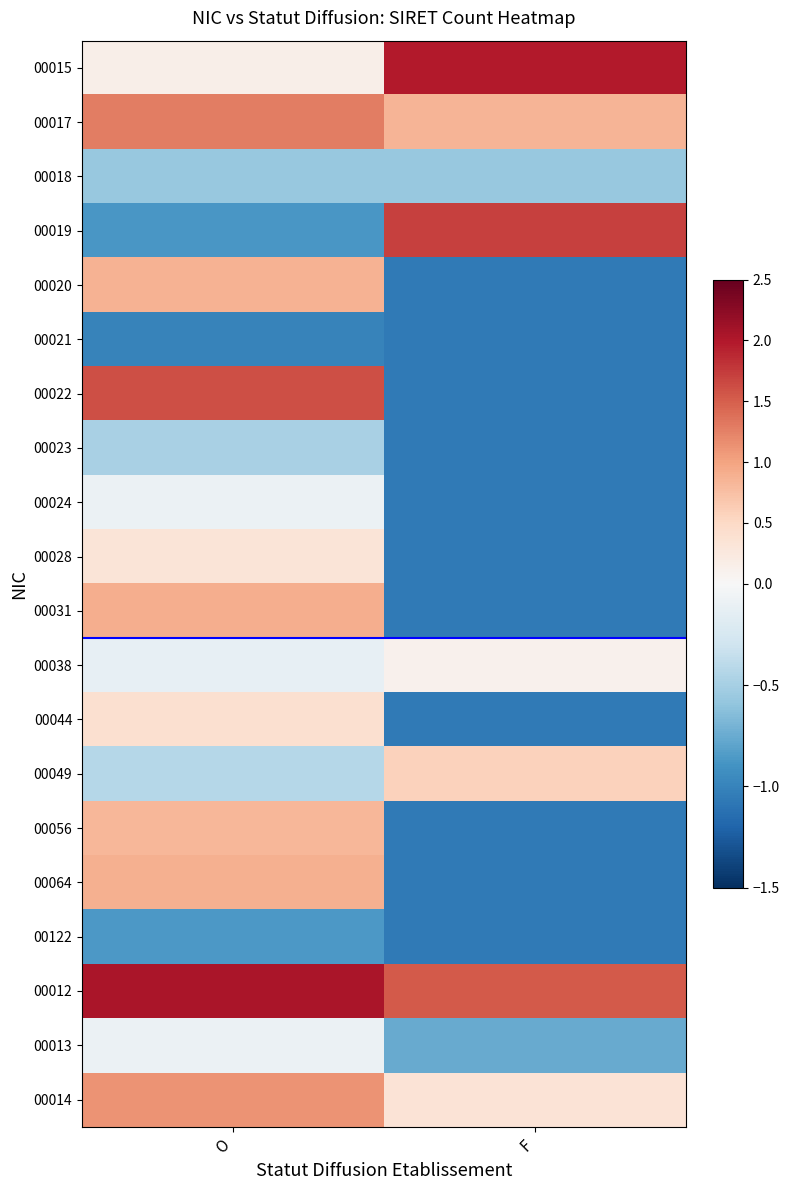

At F, list the series in order from largest to smallest.

00015, 00019, 00012, 00017, 00049, 00014, 00038, 00018, 00013, 00020, 00021, 00022, 00023, 00024, 00028, 00031, 00044, 00056, 00064, 00122